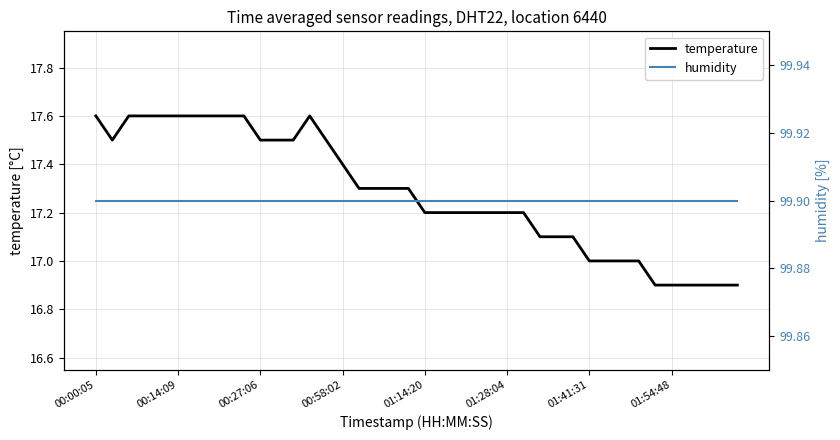

What is the lowest value of the humidity series?

99.9